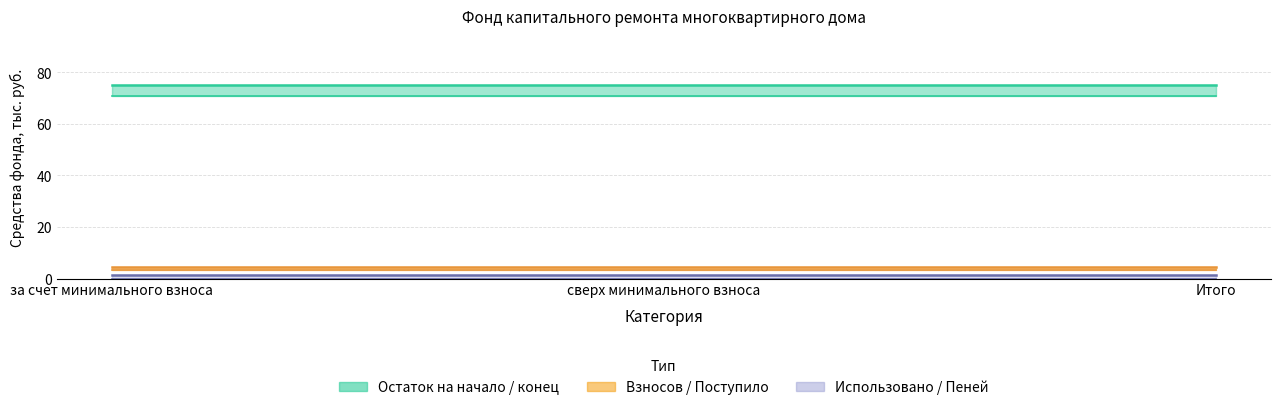

Which series changed the most between за счет минимального взноса and сверх минимального взноса?

Остаток на начало